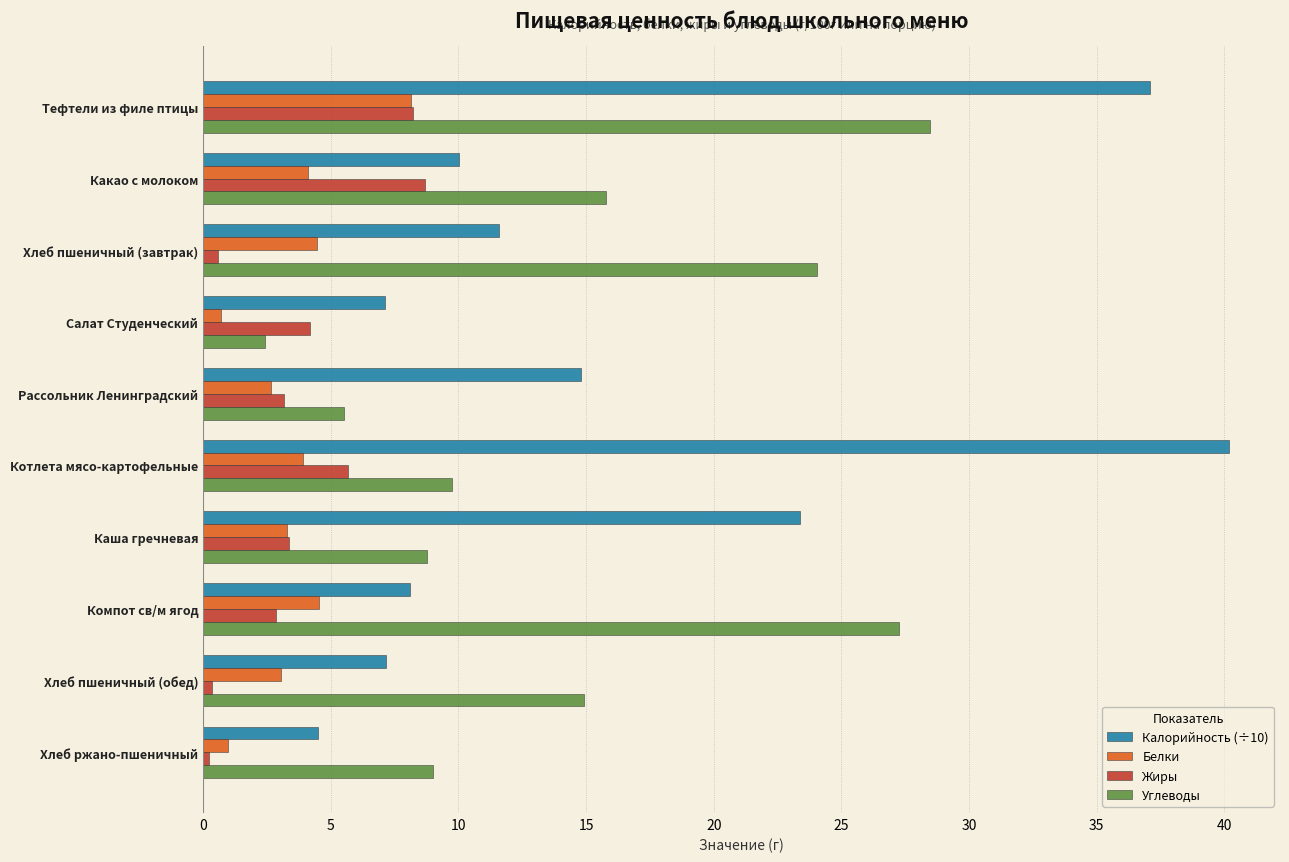

What is the sum of all Жиры values?

37.3